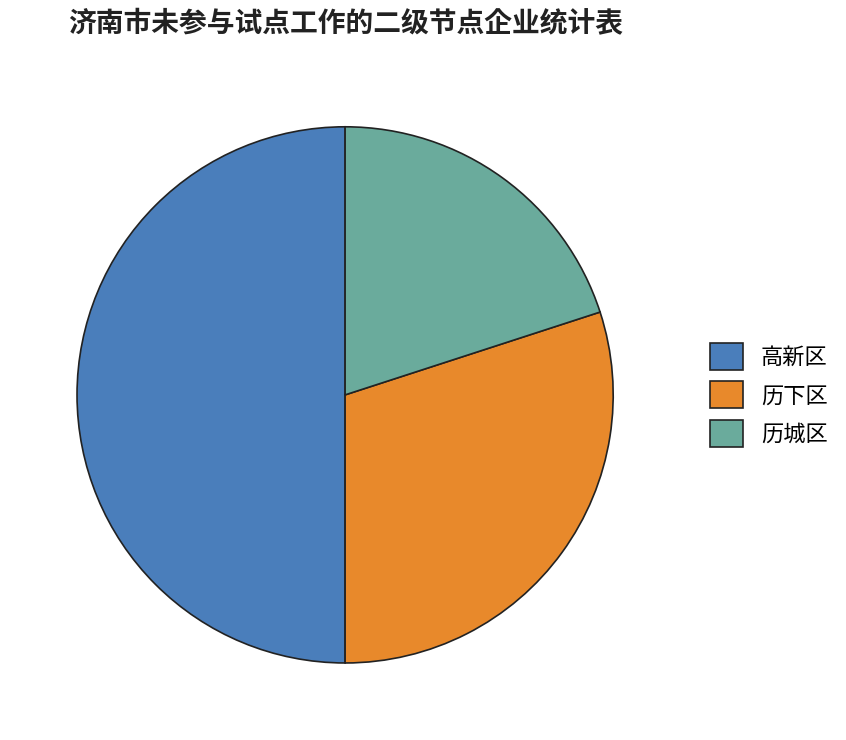

Approximately how many times larger is the value at 历下区 compared to 历城区?

1.5